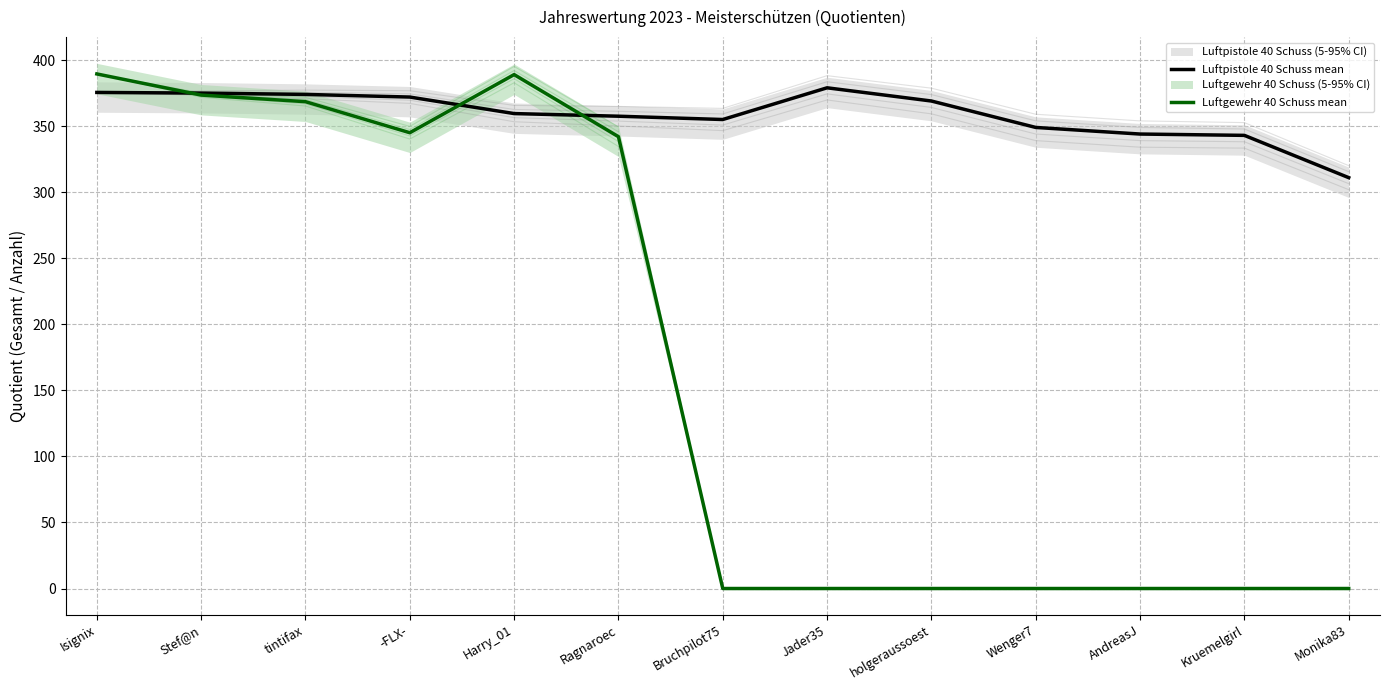

What position from the left is tintifax?

3